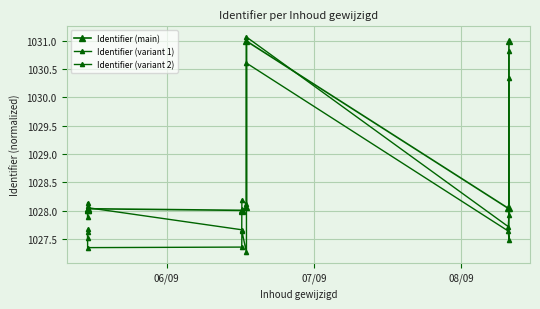

True or false: Identifier (variant 2) and Identifier (variant 1) intersect in this chart.

False